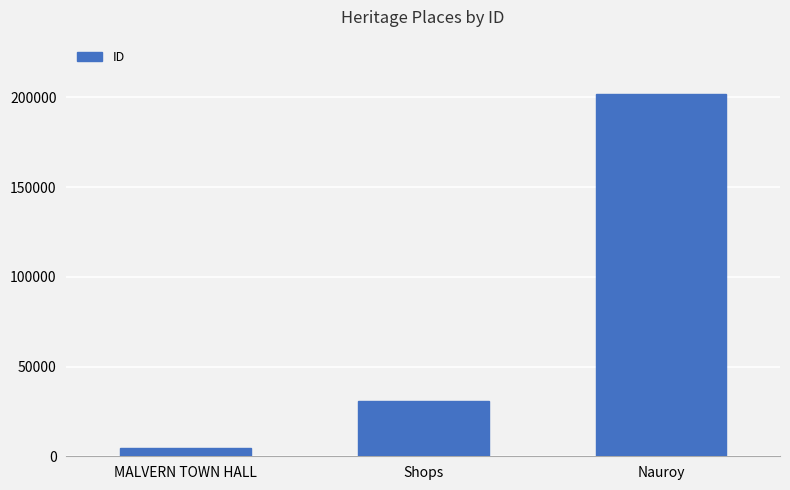

What is the value of the 3rd bar from the left?

201875